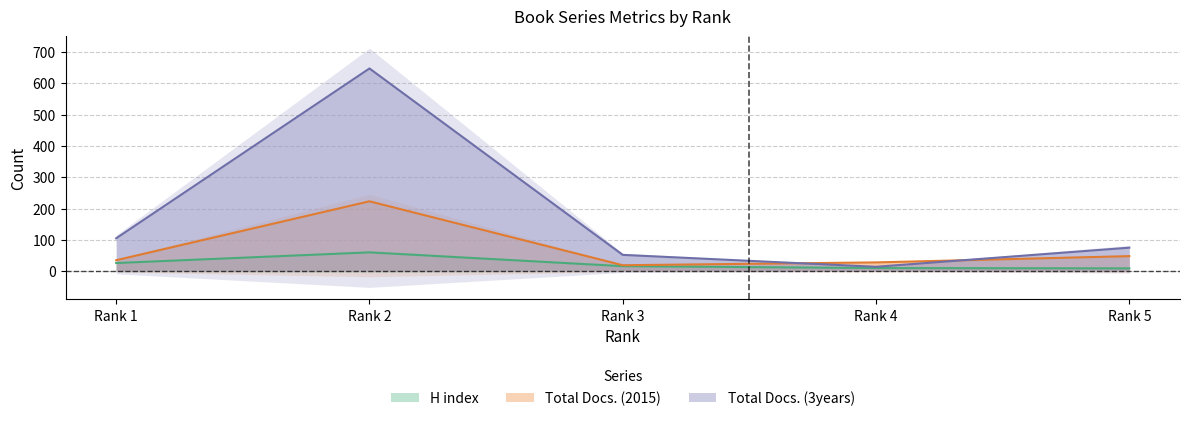

Which series has the largest range (max minus min)?

Total Docs. (3years)